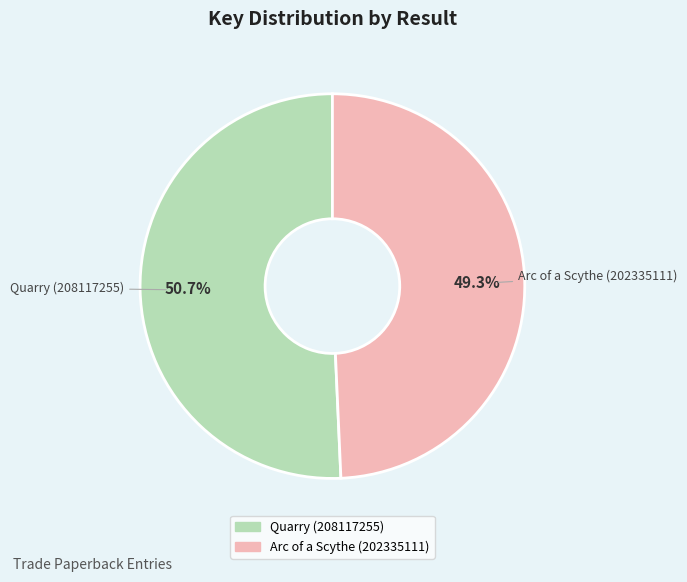

Count the number of slices in the pie.

2